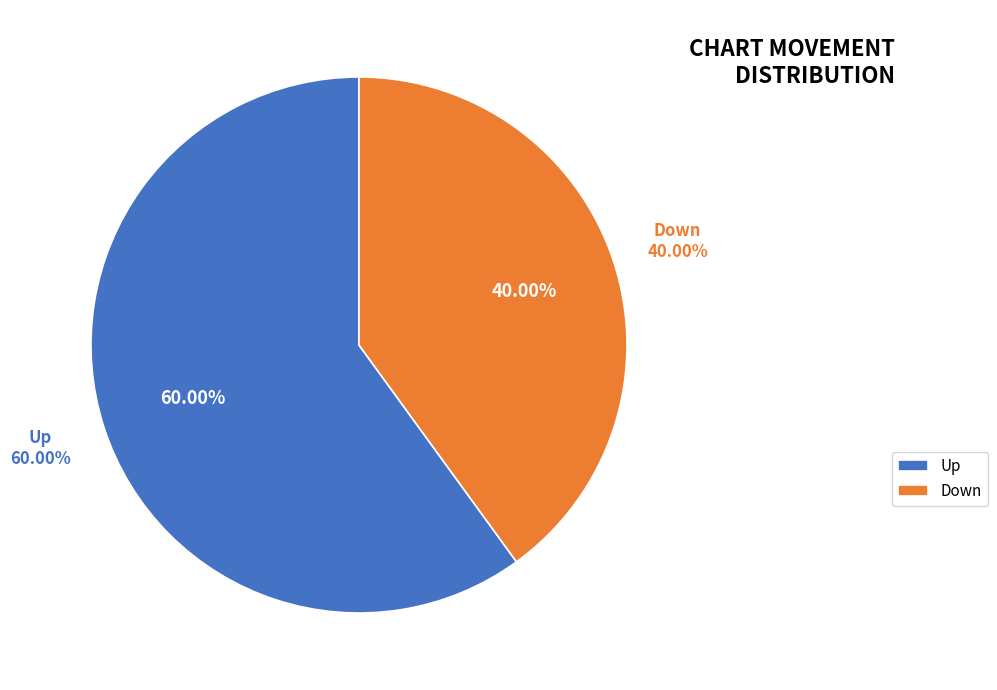

True or false: down accounts for 40% of the total.

True